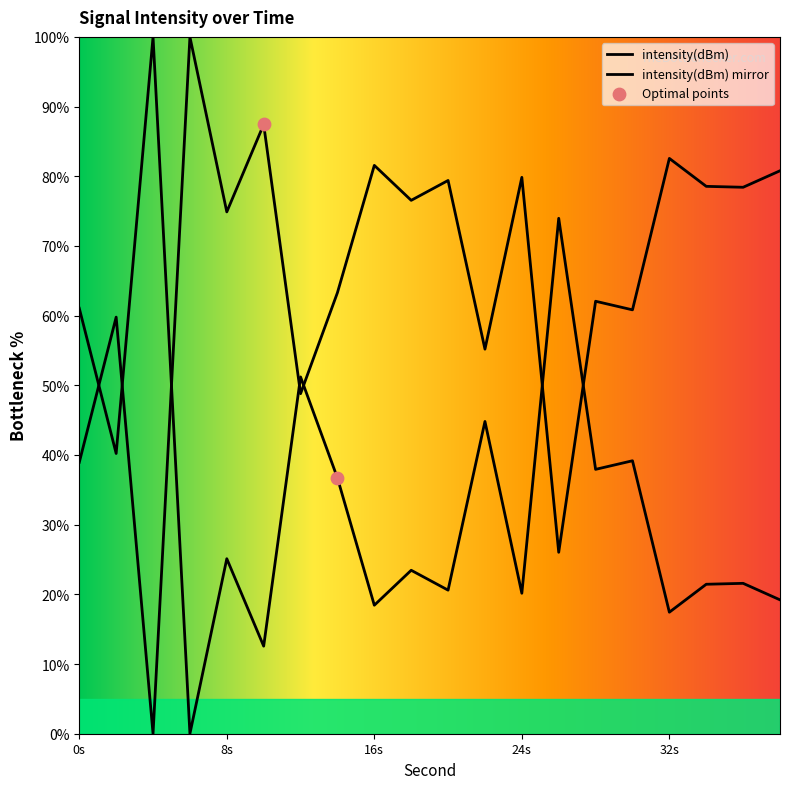

What is the change in value from 36 to 38?

+2.4